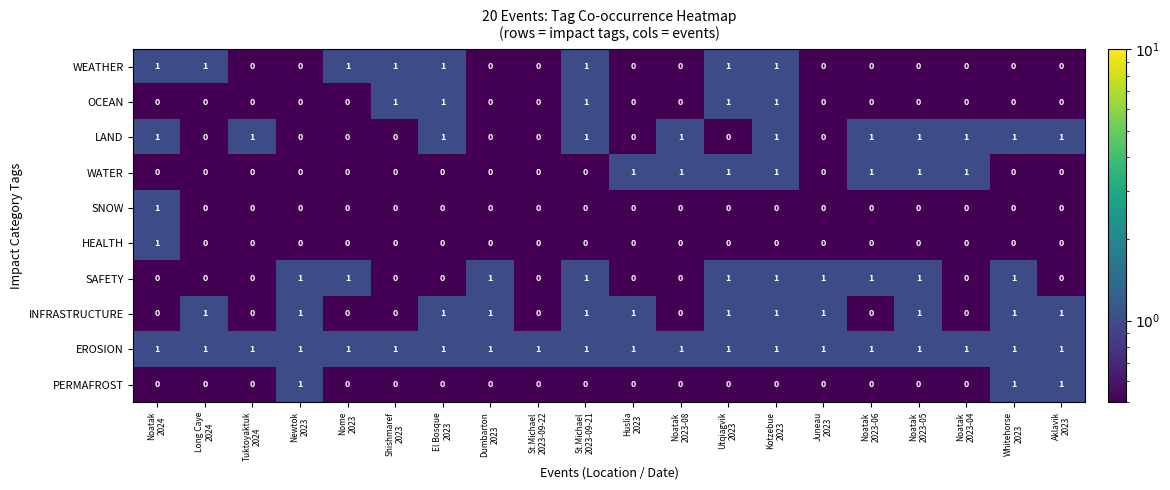

Count the SAFETY values in the range 0 to 1.

20